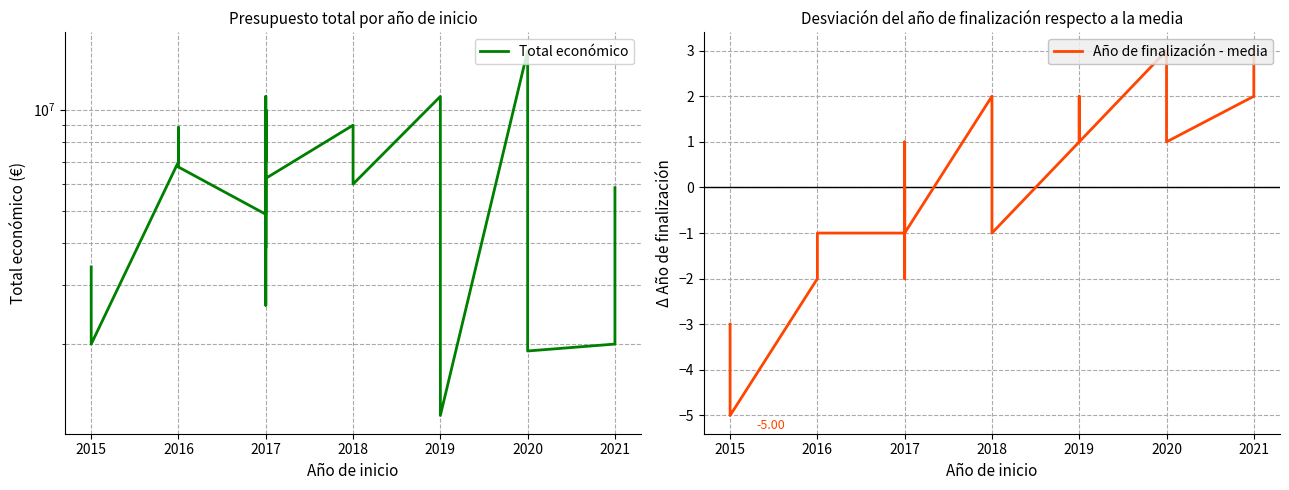

True or false: Año de finalización - media and Total económico intersect in this chart.

False